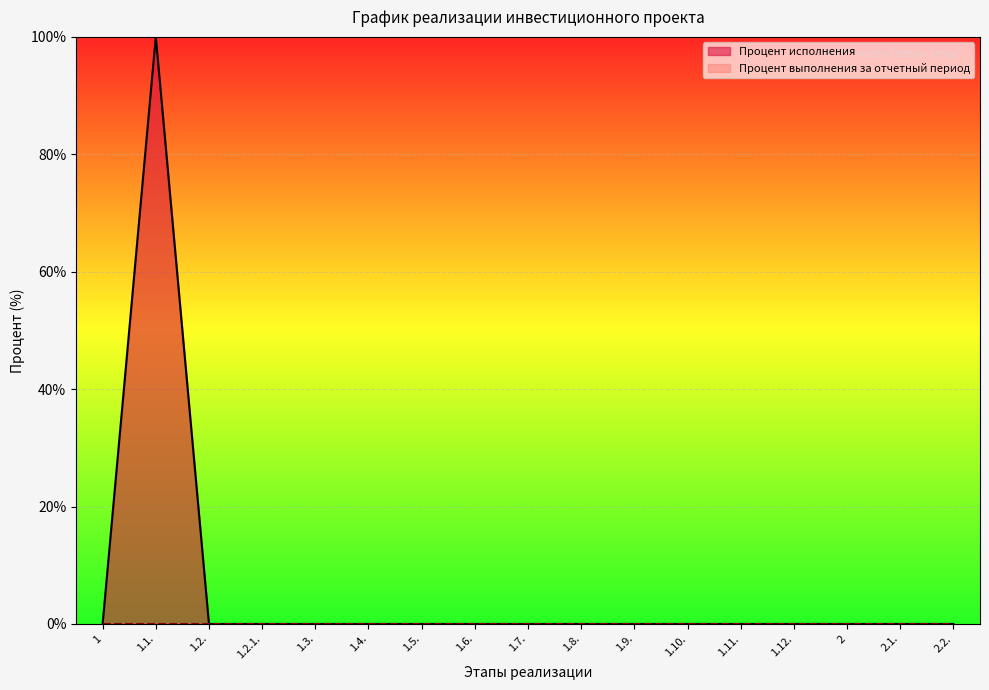

What is the sum of all values?

100